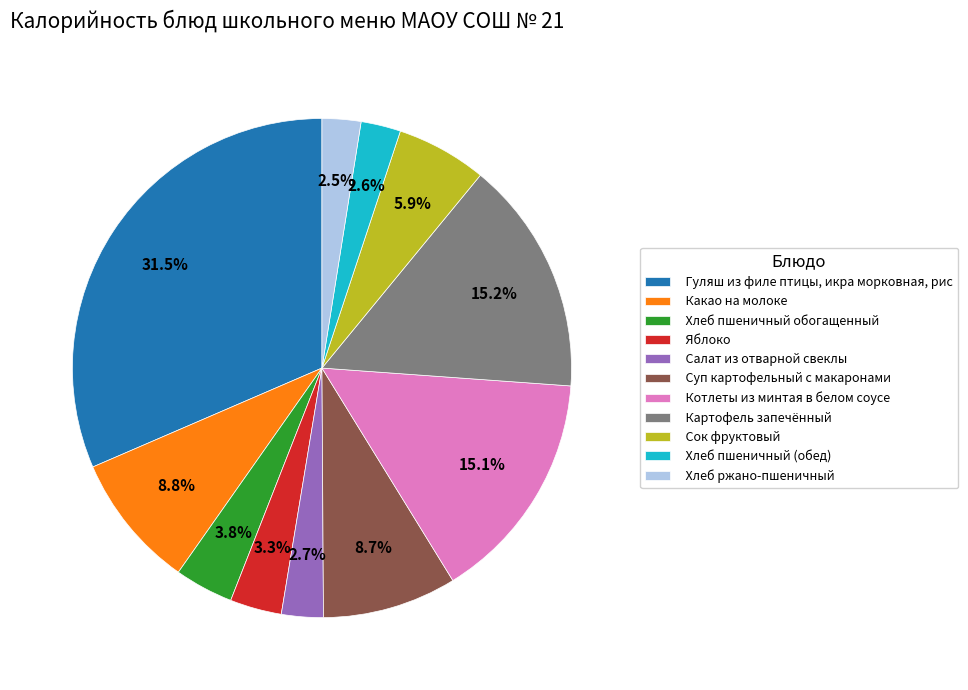

Is the sum of Сок фруктовый and Хлеб ржано-пшеничный greater than half?

No